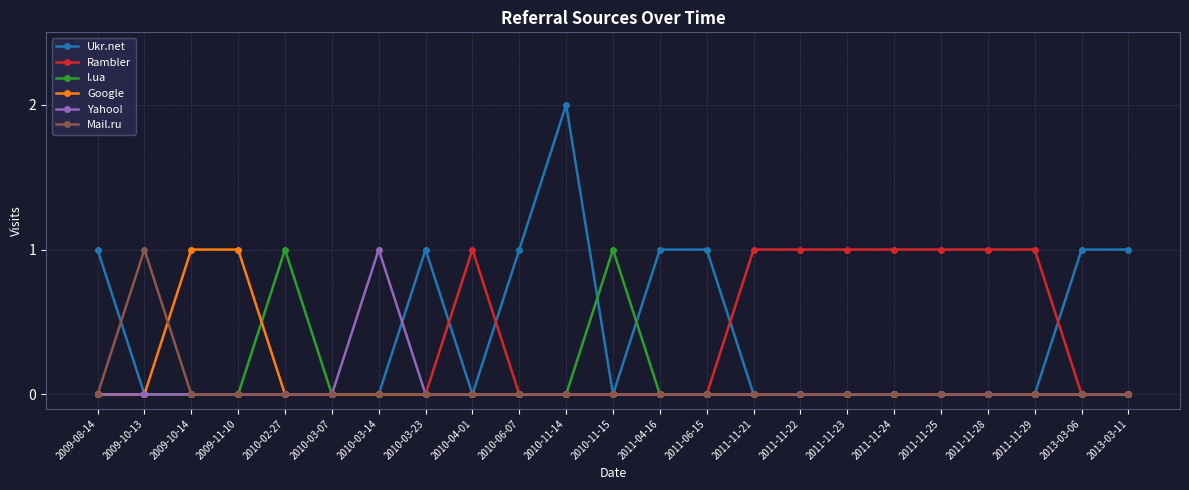

What is the difference between the maximum and second lowest values in the Google series?

1